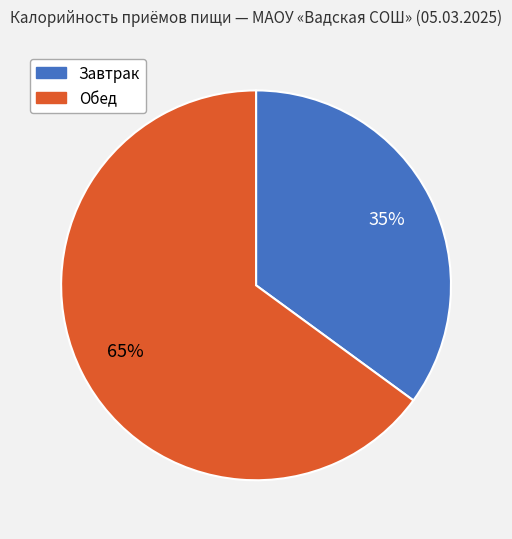

Is there any slice that represents more than half of the pie?

Yes